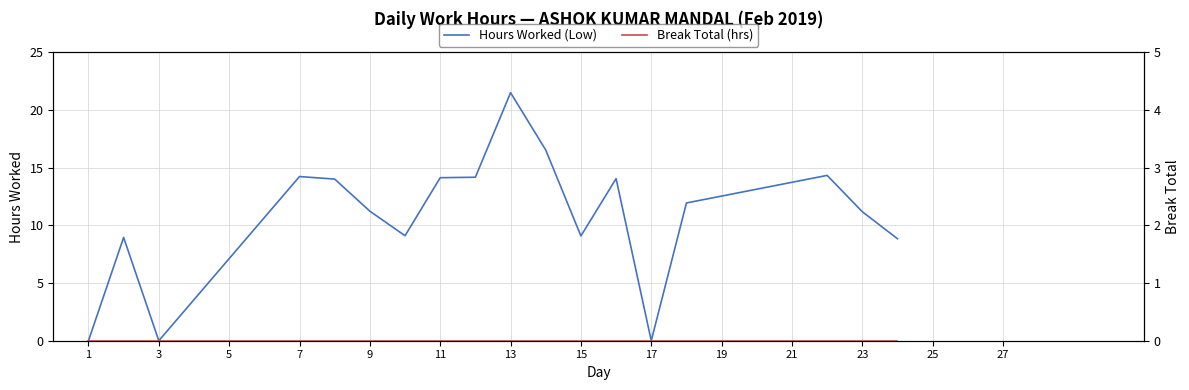

How many interior local peaks does the Hours Worked (Low) series have?

5